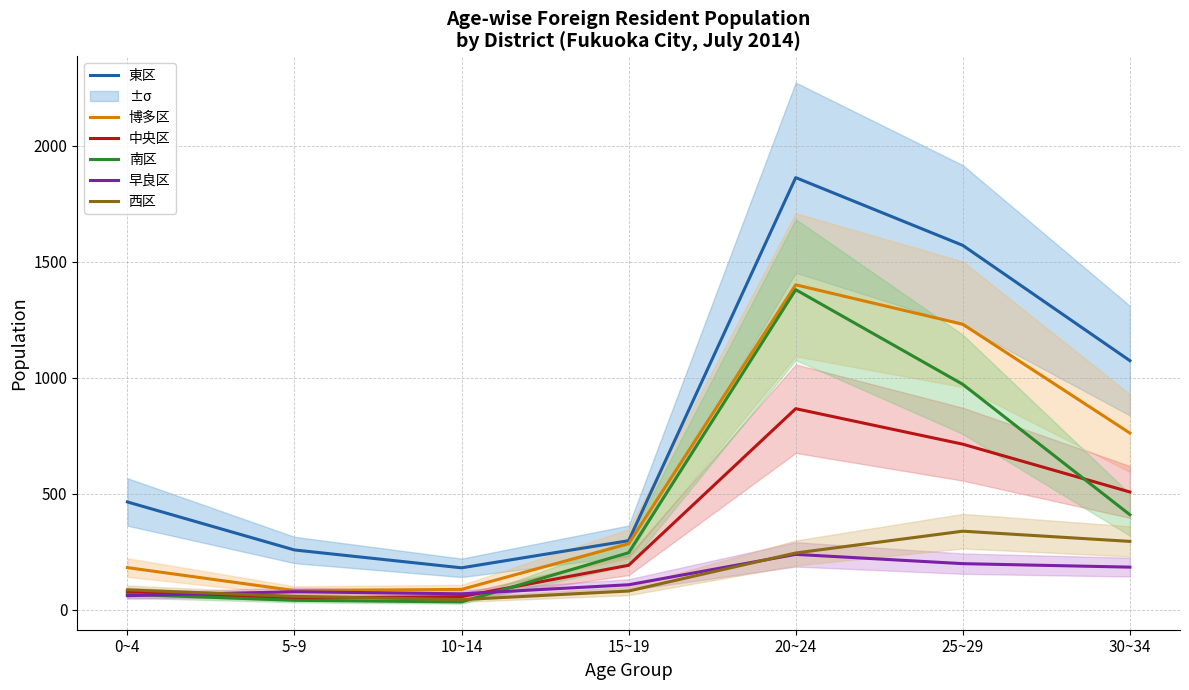

How many data points in 中央区 are above 192?

3